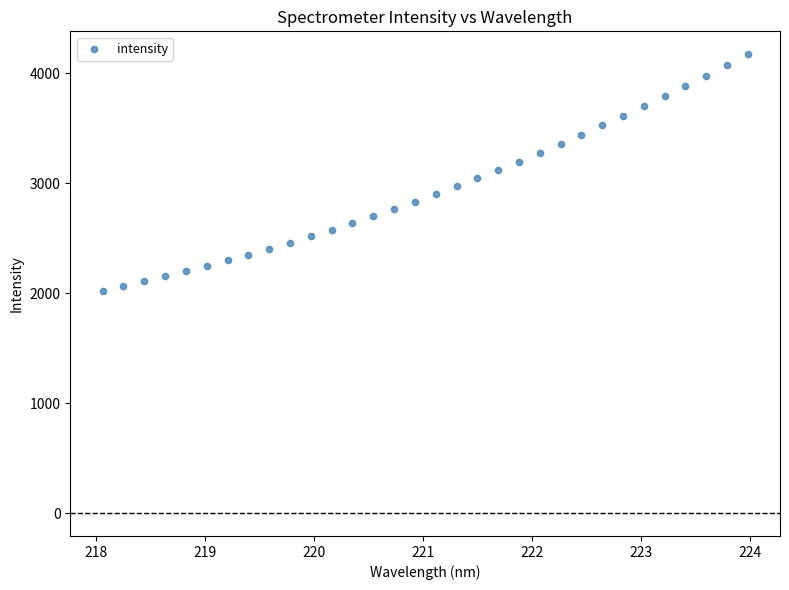

What is the range of X values (max minus min)?

5.9